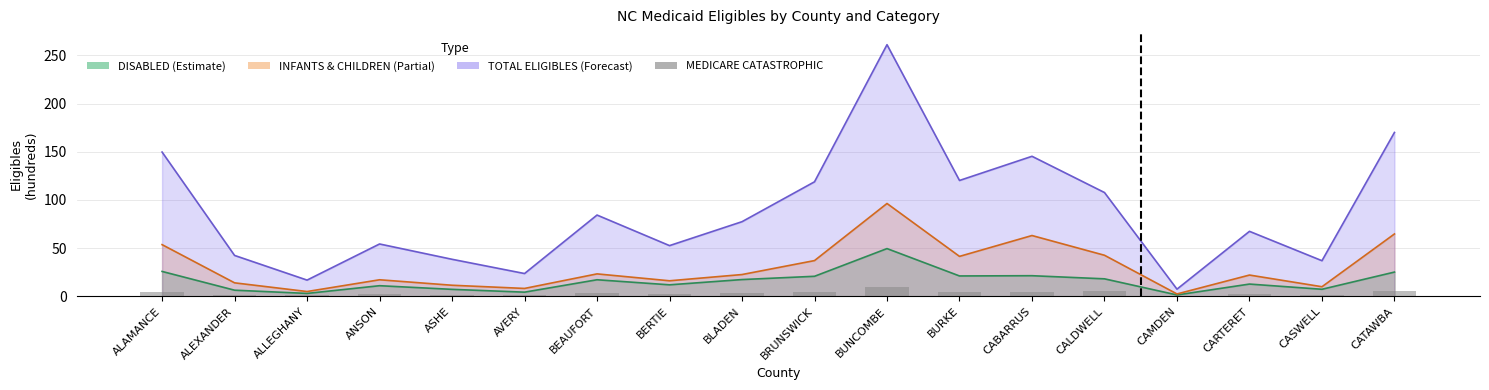

Does the chart contain any negative values?

No